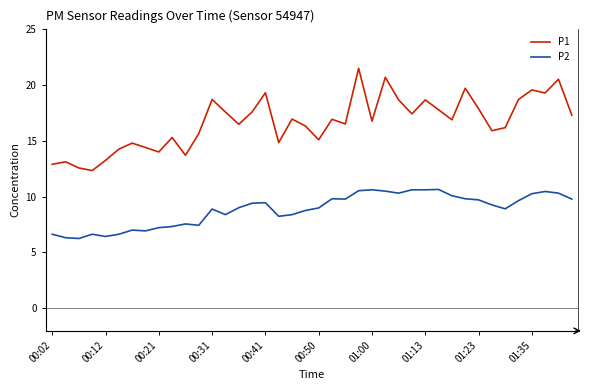

Rank the series by their maximum value, from lowest to highest.

P2, P1